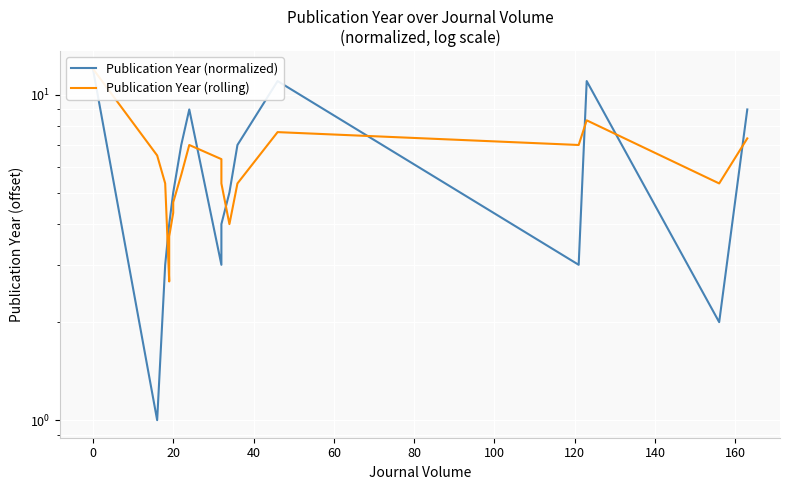

What is the difference between the second highest and second lowest values in the Publication Year (rolling) series?

4.7